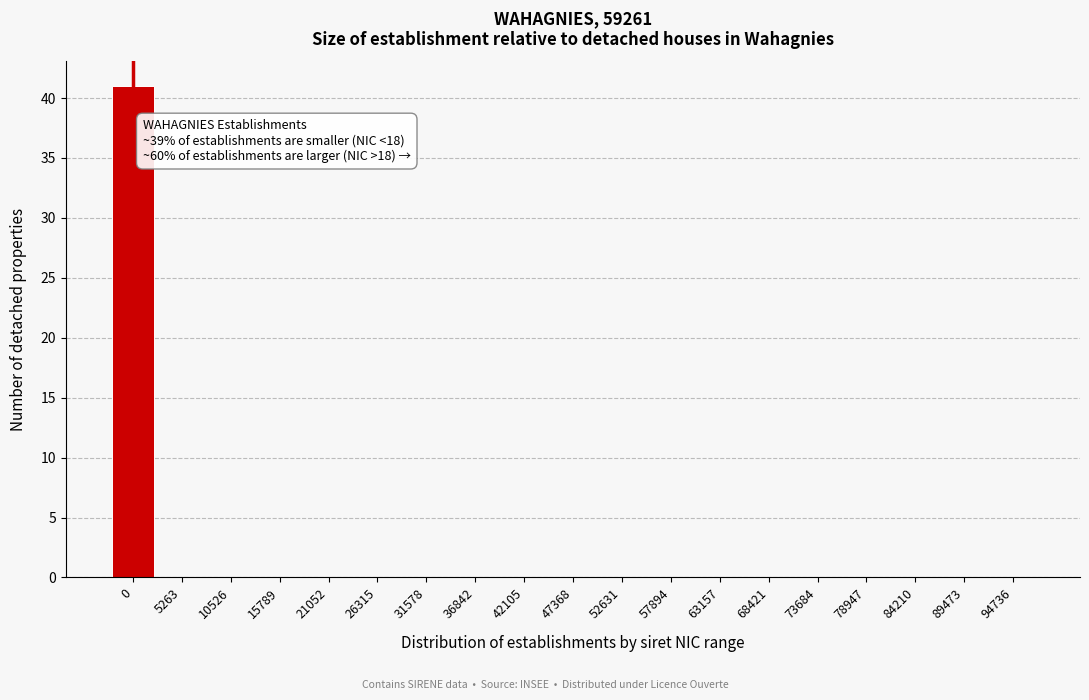

Reading left to right, list all the values displayed in this chart.

0=41	5263=0	10526=0	15789=0	21052=0	26315=0	31578=0	36842=0	42105=0	47368=0	52631=0	57894=0	63157=0	68421=0	73684=0	78947=0	84210=0	89473=0	94736=0